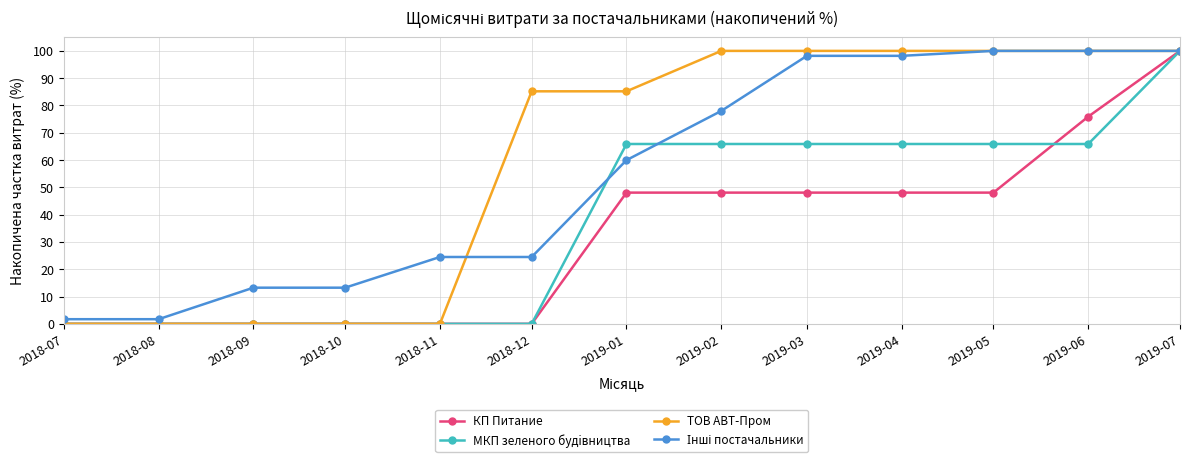

Between 2018-09 and 2019-05, which series saw the biggest shift?

ТОВ АВТ-Пром